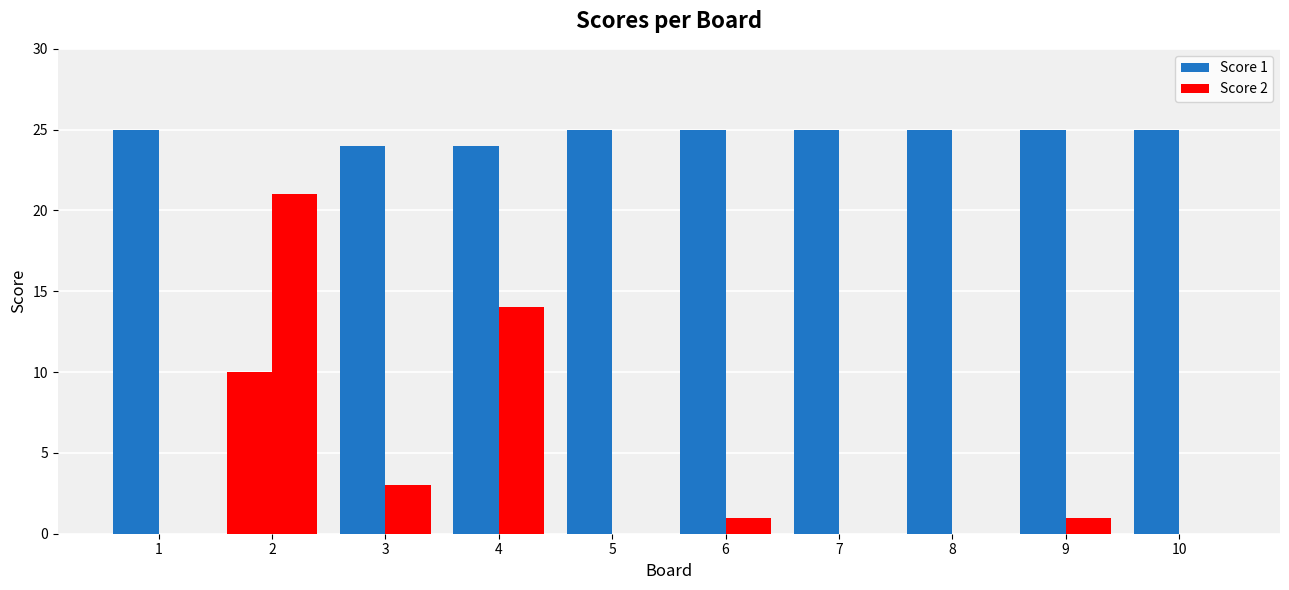

How many groups of bars are there?

10